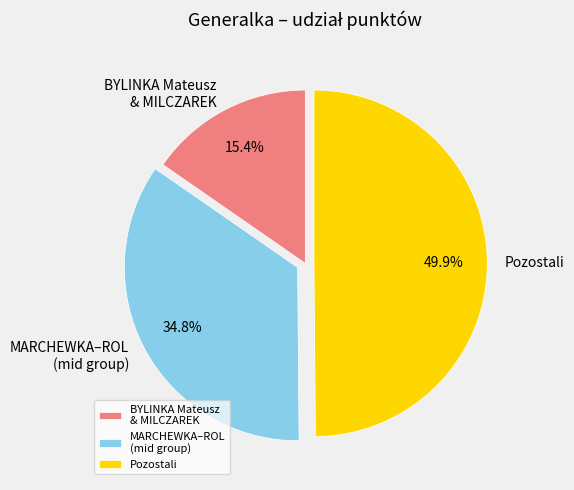

What portion of the pie excludes MARCHEWKA–ROL (mid group)?

65.2%